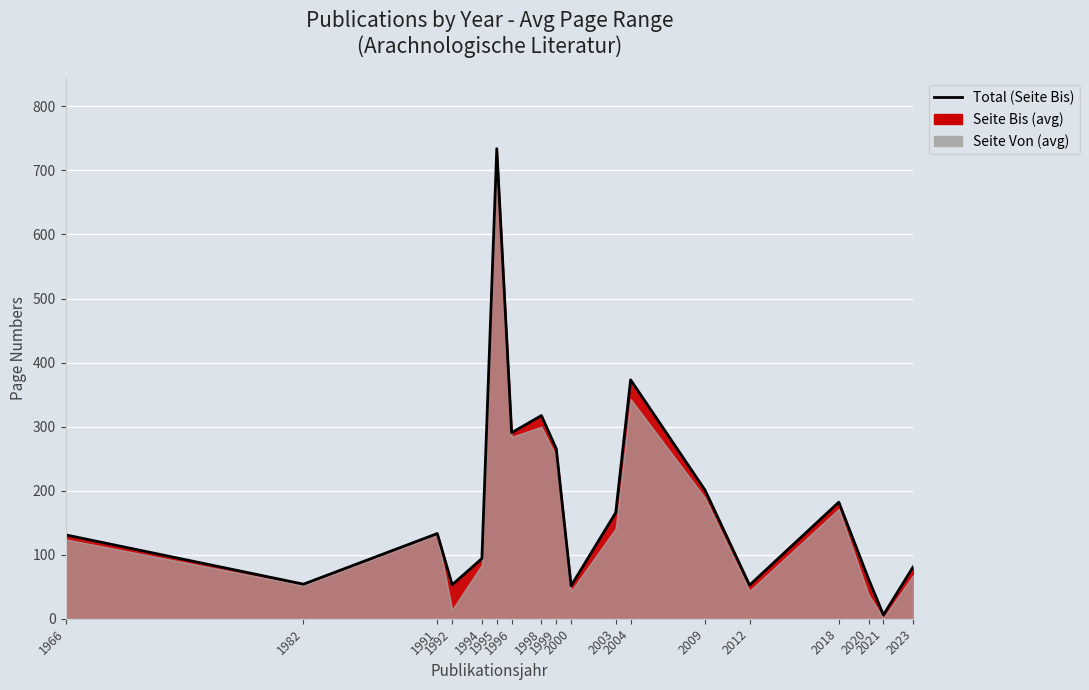

Count the number of categories in the chart.

18